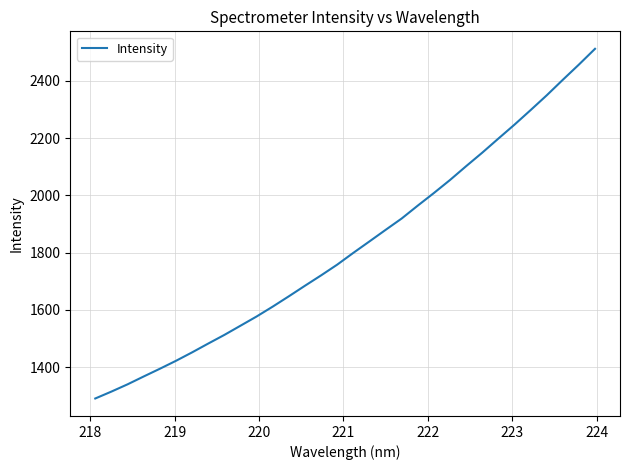

Count the number of values greater than 1799.

16